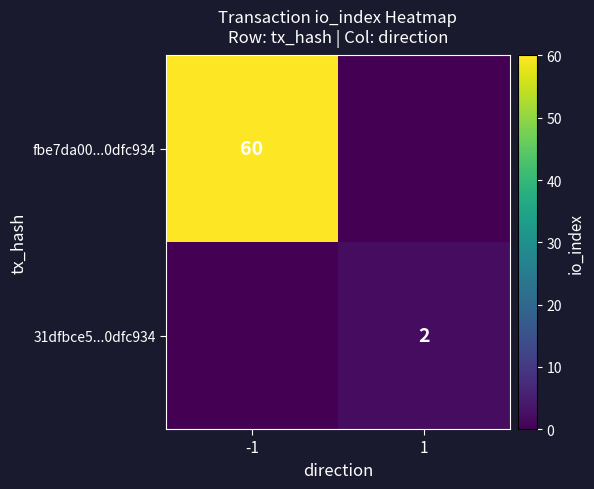

How many values in 31dfbce5...0dfc934 are above zero?

1